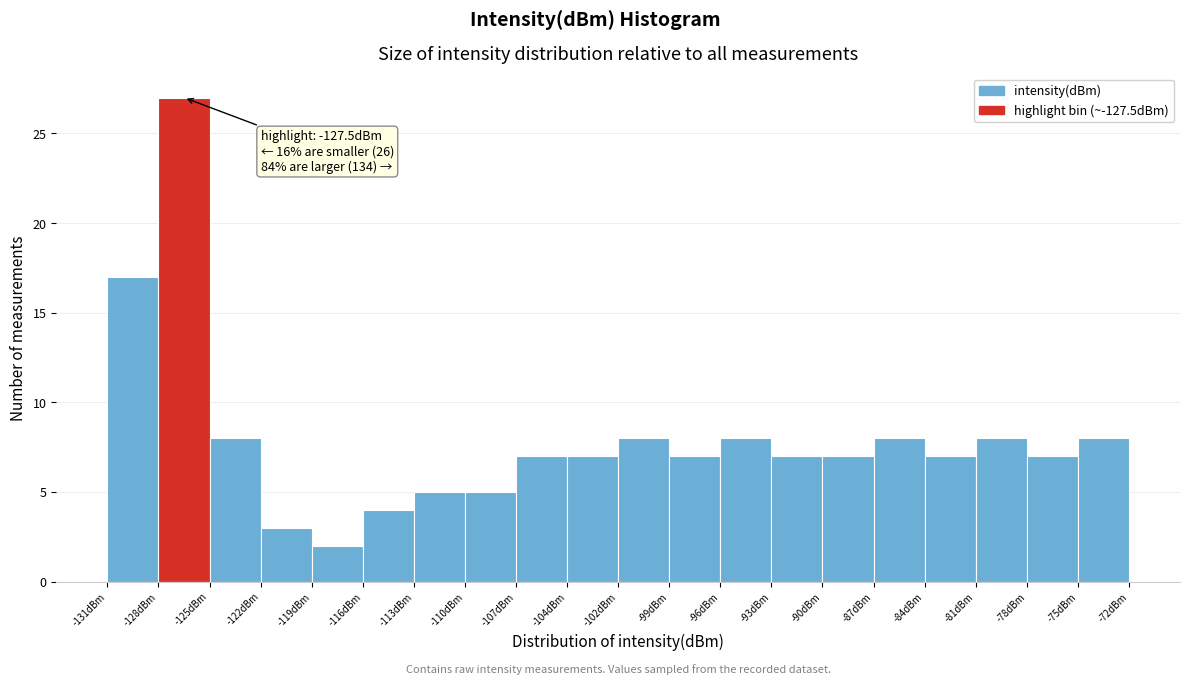

Which range on the x-axis has the tallest bar?

-128.0 to -125.0